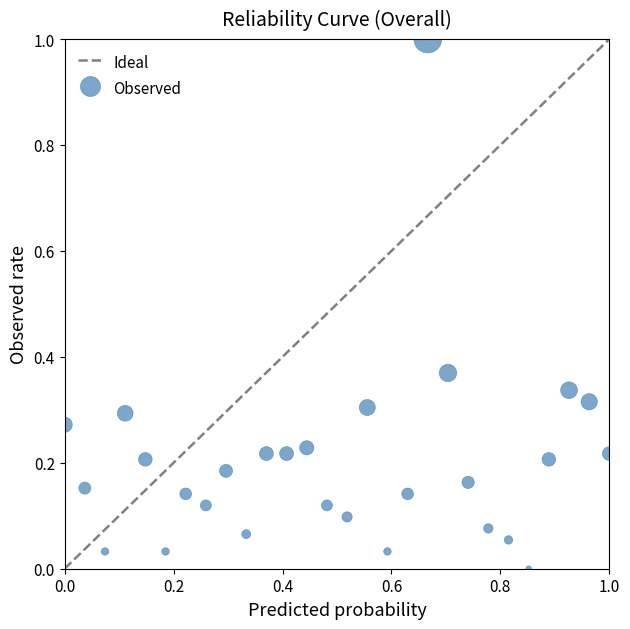

What is the range of Y values (max minus min)?

1.0